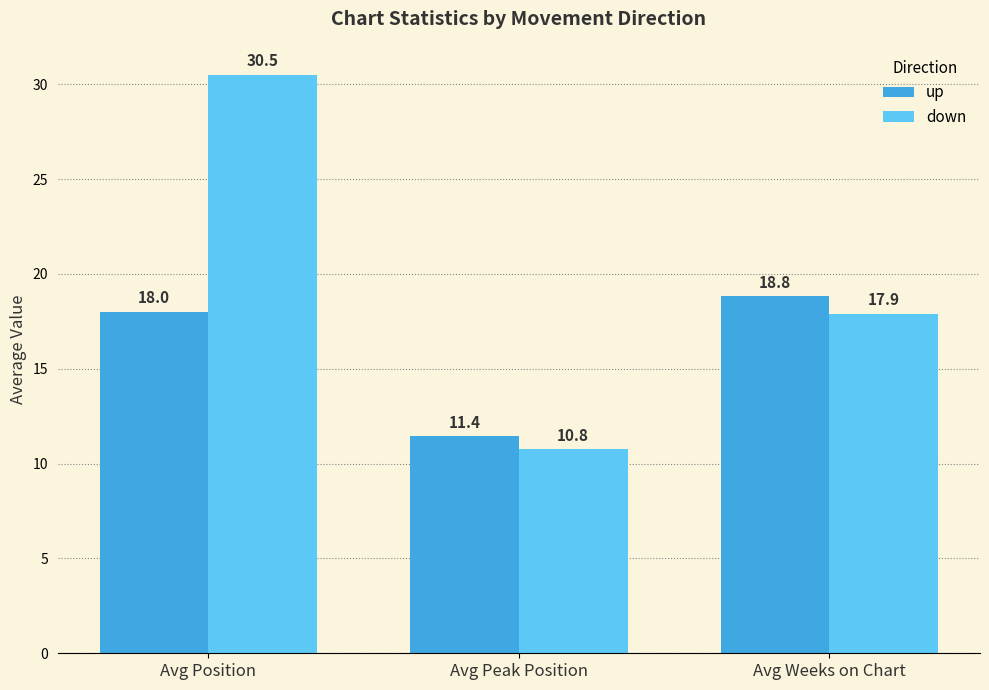

Is the value of down at Avg Weeks on Chart greater than the value of up at Avg Weeks on Chart?

No